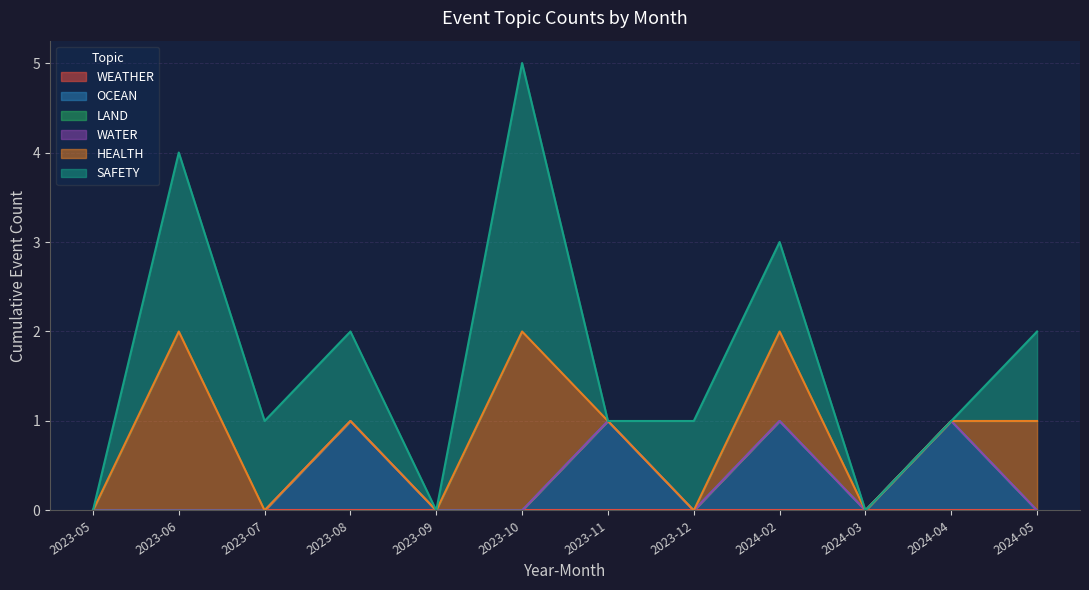

Reading left to right, what are all the values shown in this chart?

WEATHER: 0	0	0	0	0	0	0	0	0	0	0	0
OCEAN: 0	0	0	1	0	0	1	0	1	0	1	0
LAND: 0	0	0	0	0	0	0	0	0	0	0	0
WATER: 0	0	0	0	0	0	0	0	0	0	0	0
HEALTH: 0	2	0	0	0	2	0	0	1	0	0	1
SAFETY: 0	2	1	1	0	3	0	1	1	0	0	1